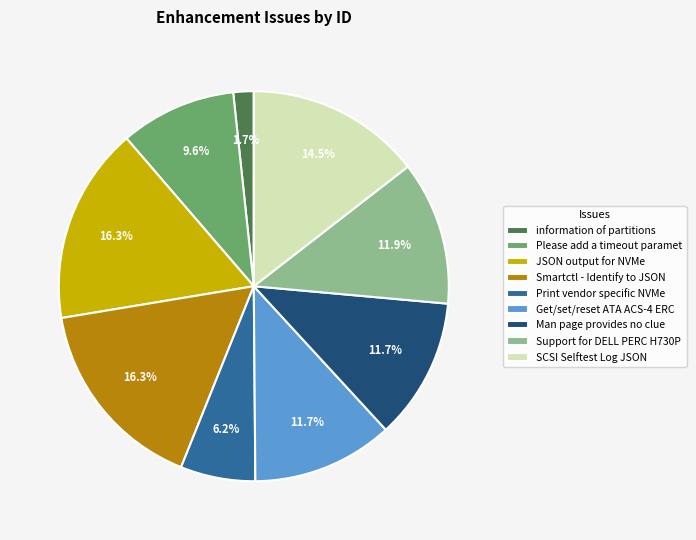

What is the ratio of the value at Support for DELL PERC H730P to the value at Please add a timeout paramet?

1.2